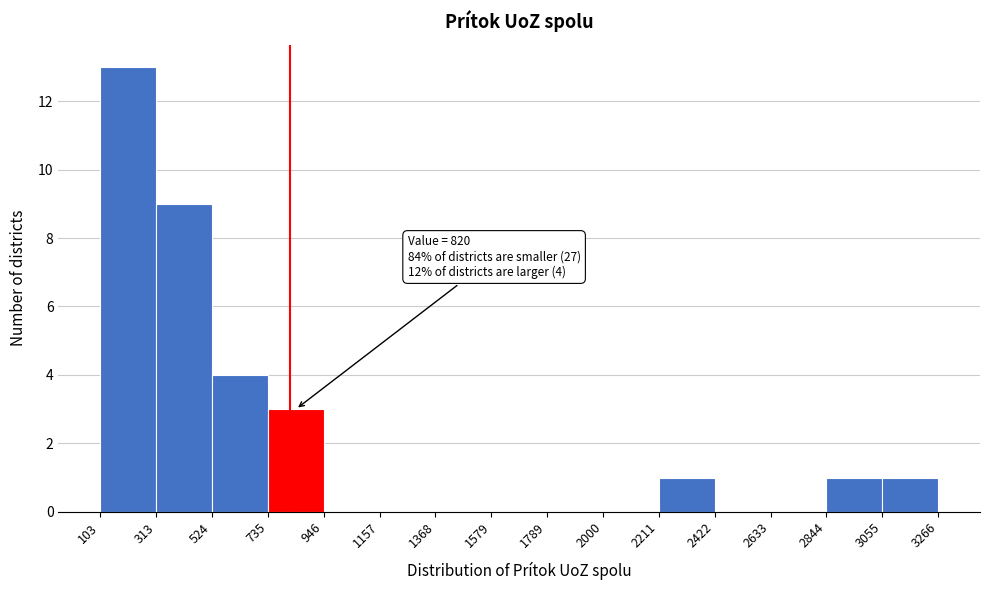

Which range on the x-axis has the tallest bar?

103 to 313